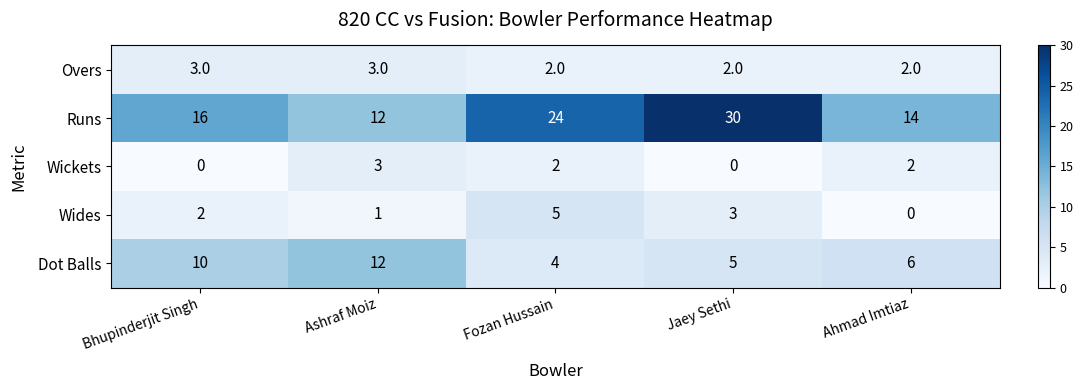

How many data points does each series have?

5